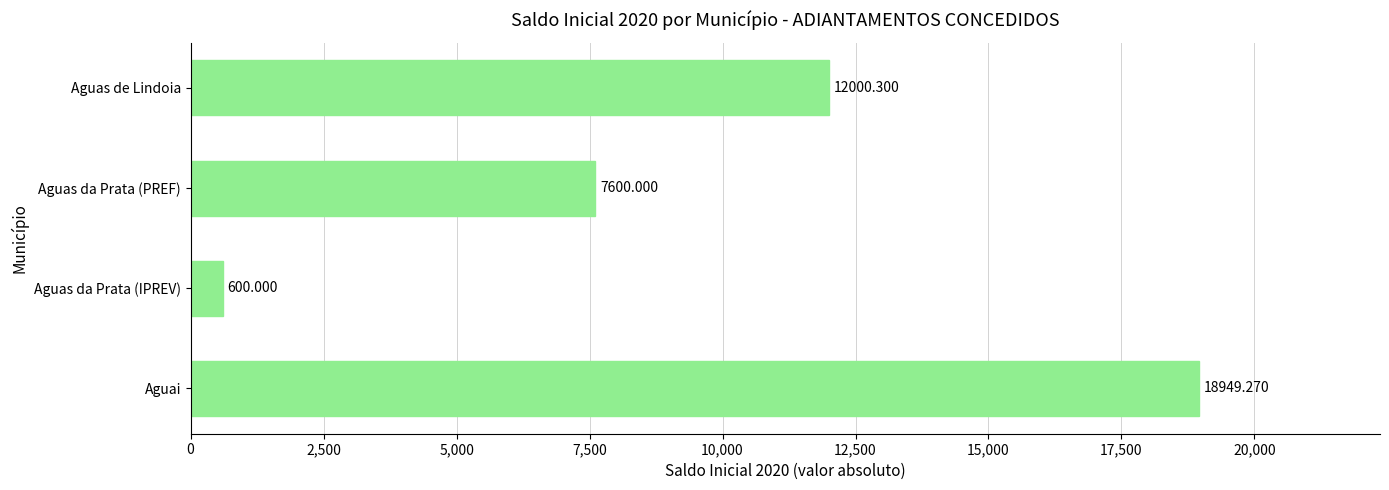

List the labels in order of value, smallest first.

Aguas da Prata (IPREV), Aguas da Prata (PREF), Aguas de Lindoia, Aguai